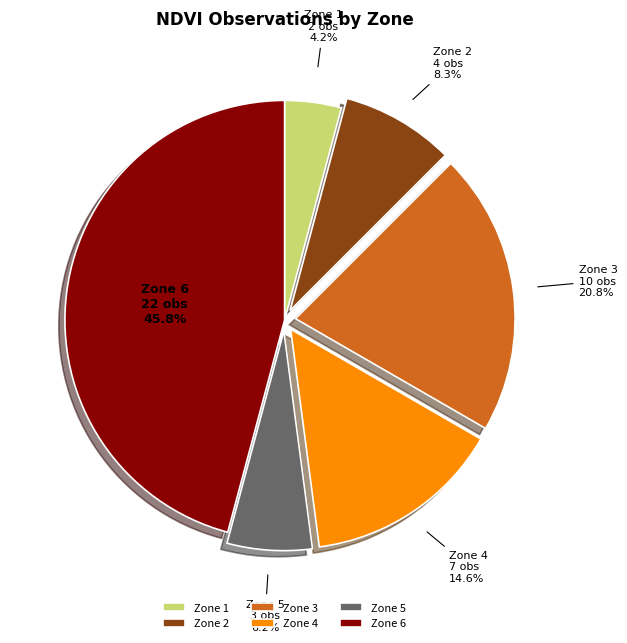

Rank the categories by value from lowest to highest.

Zone 1, Zone 5, Zone 2, Zone 4, Zone 3, Zone 6